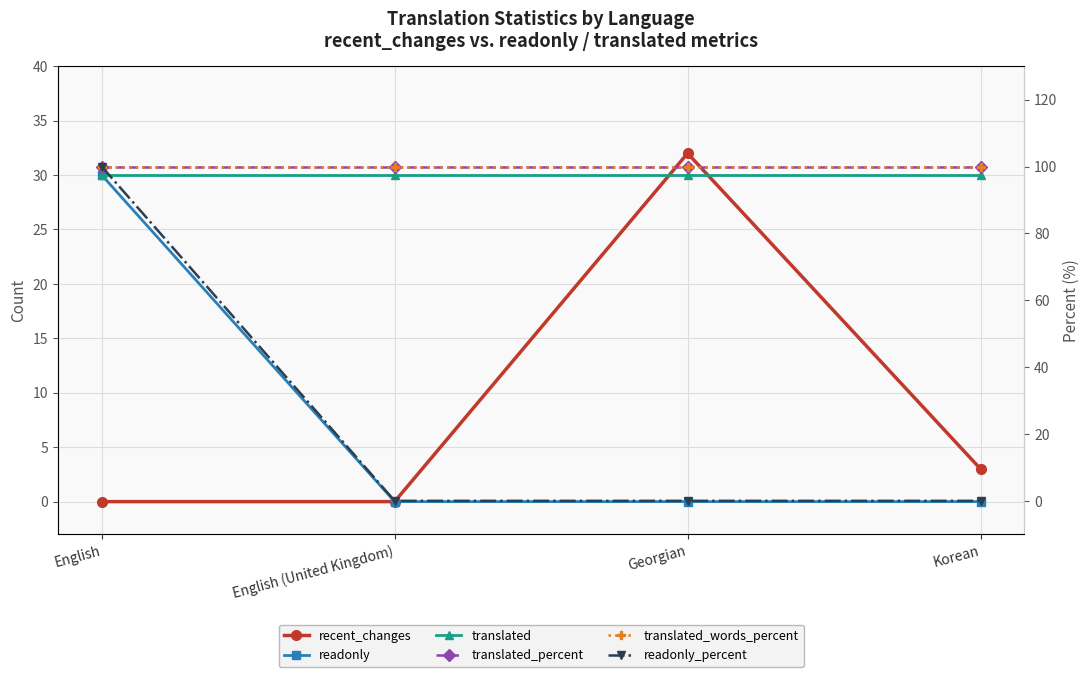

Reading right to left, transcribe all the data shown in this chart.

recent_changes: Korean=3	Georgian=32	English (United Kingdom)=0	English=0
readonly: Korean=0	Georgian=0	English (United Kingdom)=0	English=30
translated: Korean=30	Georgian=30	English (United Kingdom)=30	English=30
translated_percent: Korean=100	Georgian=100	English (United Kingdom)=100	English=100
translated_words_percent: Korean=100	Georgian=100	English (United Kingdom)=100	English=100
readonly_percent: Korean=0	Georgian=0	English (United Kingdom)=0	English=100